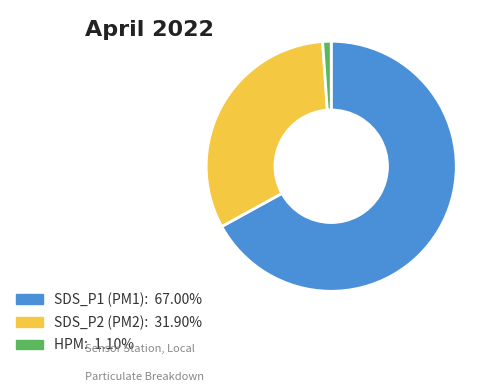

Is there any slice that represents more than half of the pie?

Yes